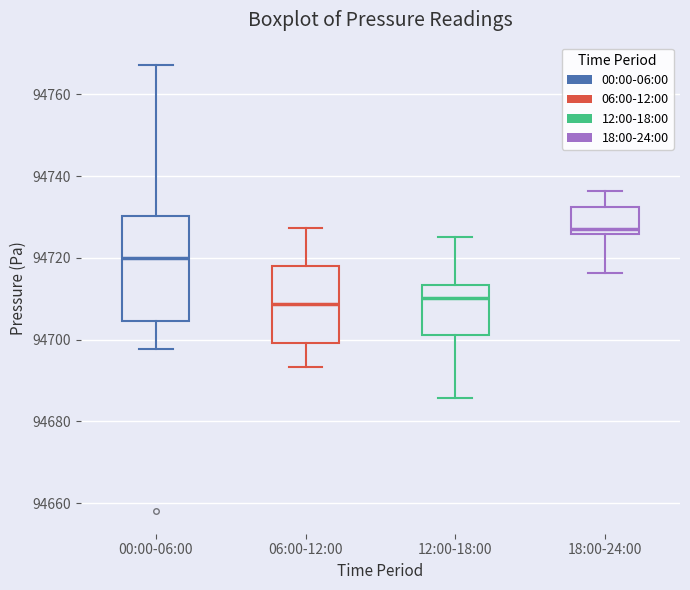

Where does the median line of the box for 12:00-18:00 sit on the y-axis? The values are not printed on the chart, so give them approximately, as read against the axis.

94710